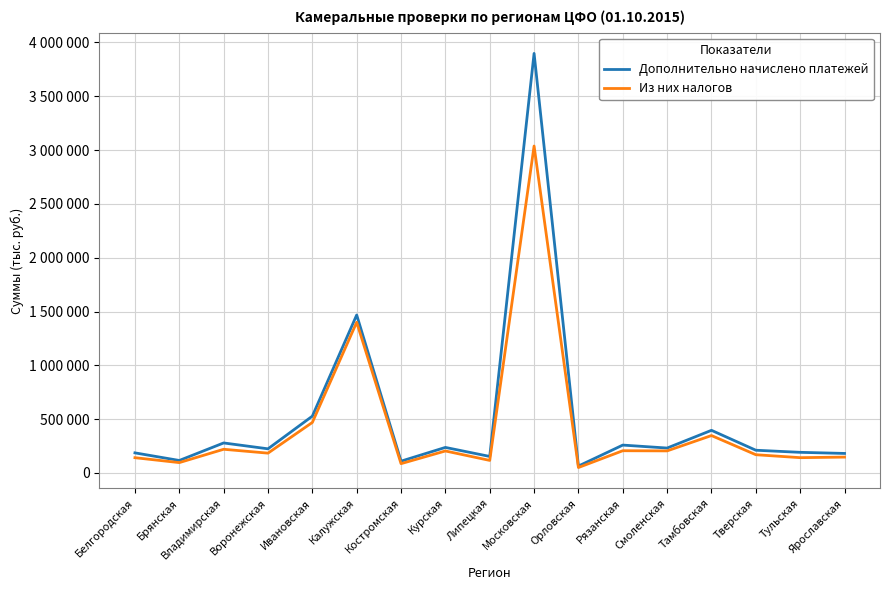

What is the greatest value displayed?

3898318